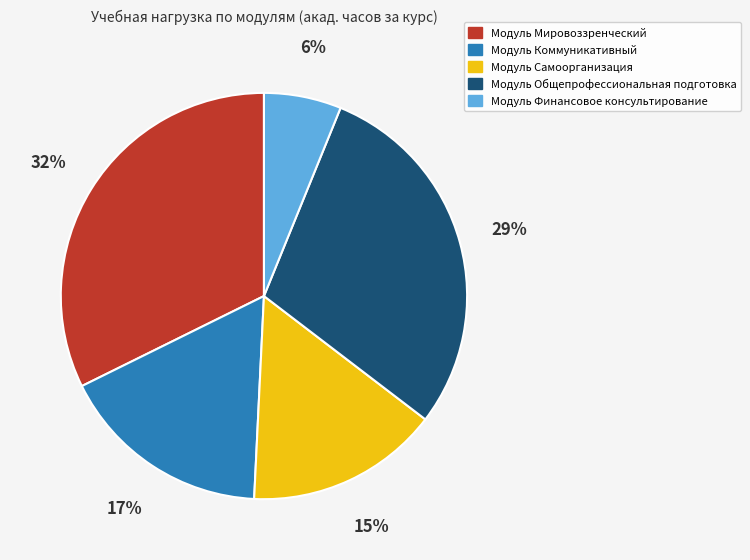

Approximately how many times larger is the value at Модуль Общепрофессиональная подготовка compared to Модуль Мировоззренческий?

0.9